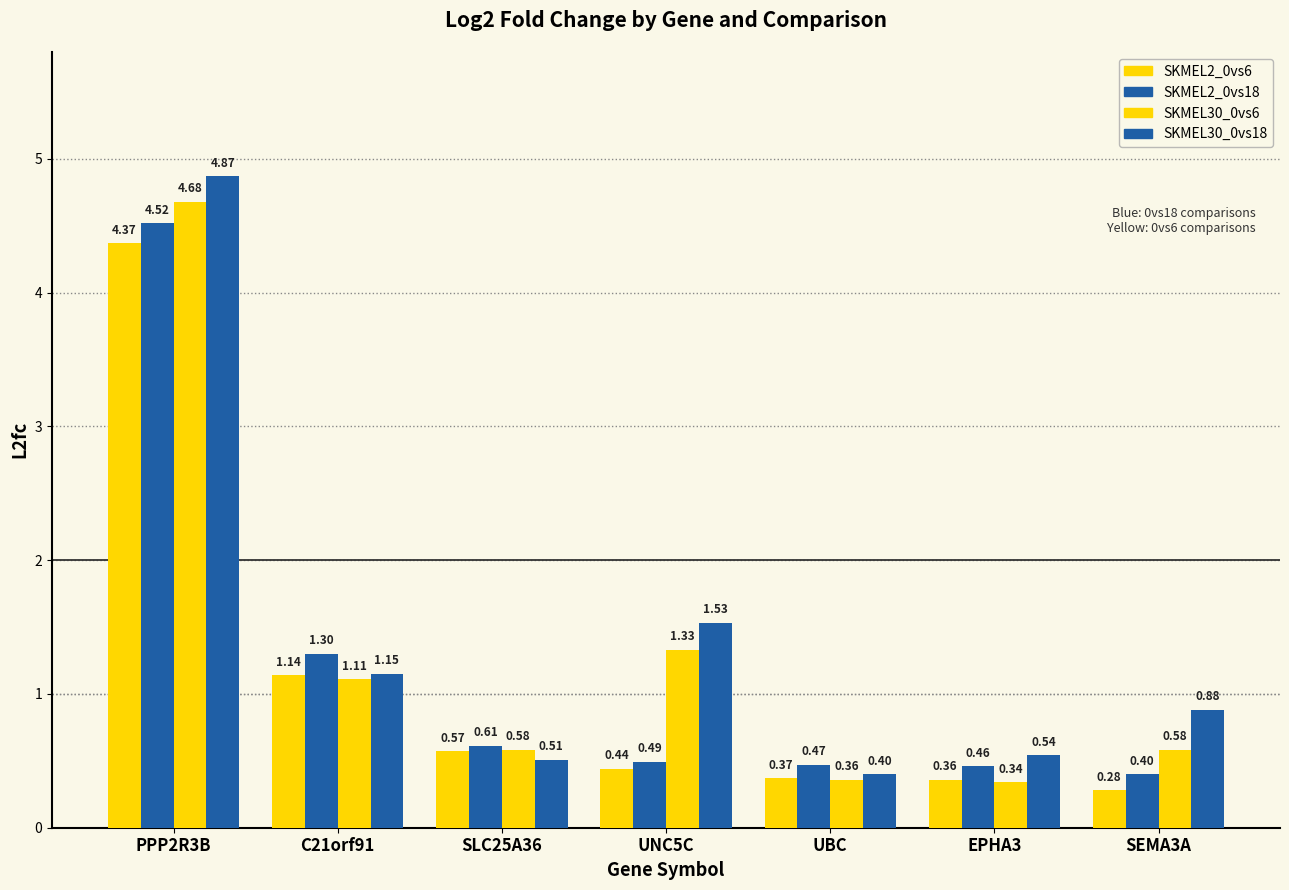

Which category has the highest value in the SKMEL30_0vs18 series?

PPP2R3B